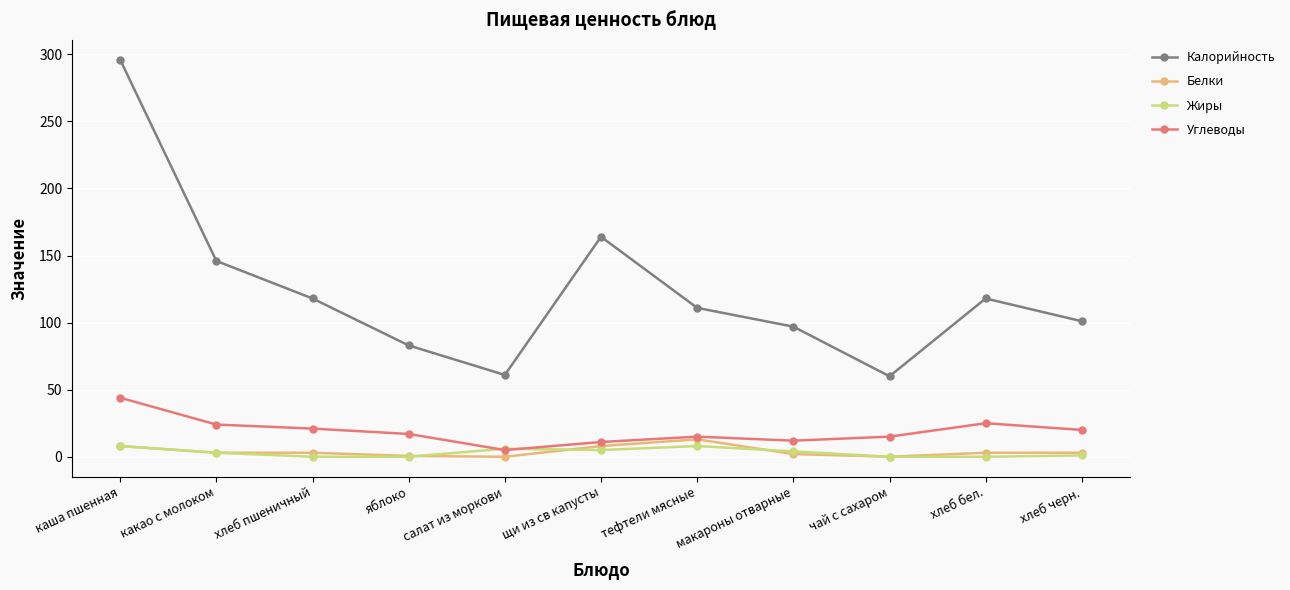

True or false: Жиры and Калорийность intersect in this chart.

False